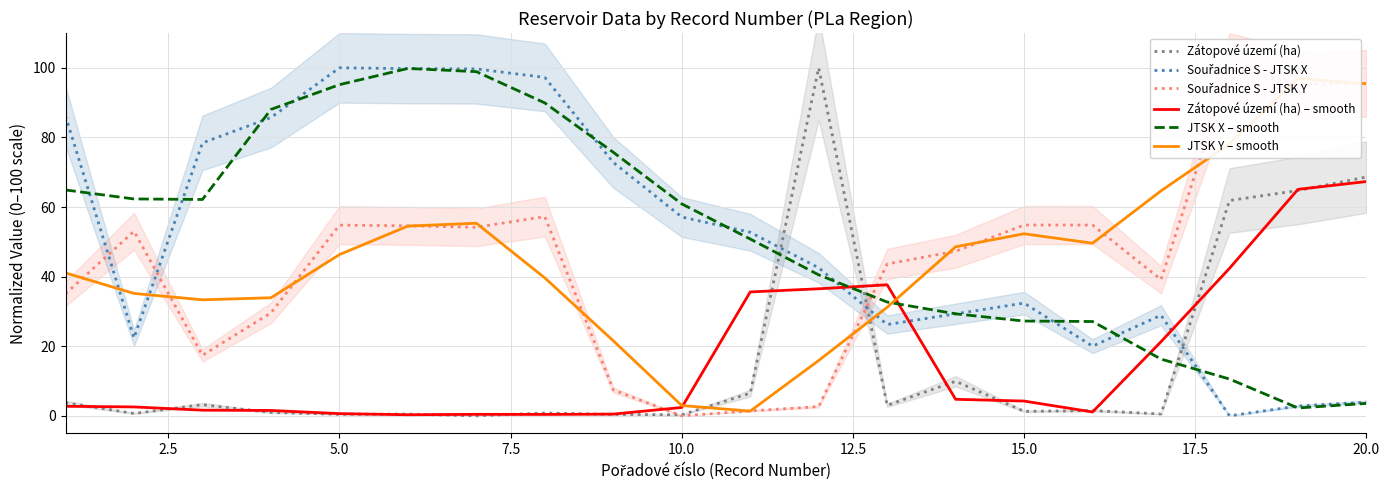

What is the maximum value shown in the chart?

100.0